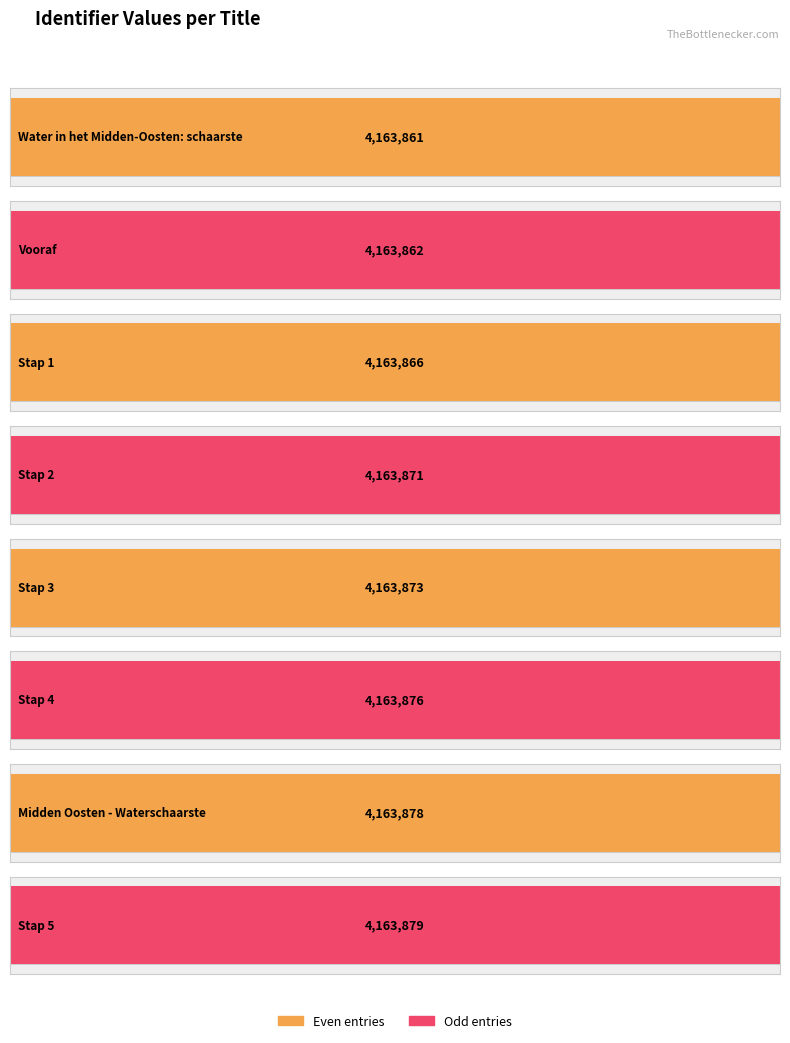

List the labels in order of value, smallest first.

Water in het Midden-Oosten: schaarste, Vooraf, Stap 1, Stap 2, Stap 3, Stap 4, Midden Oosten - Waterschaarste, Stap 5